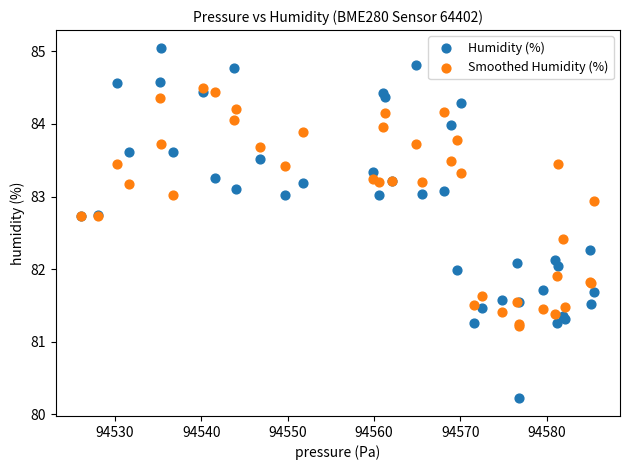

What are all the series names shown in the legend?

Humidity (%), Smoothed Humidity (%)